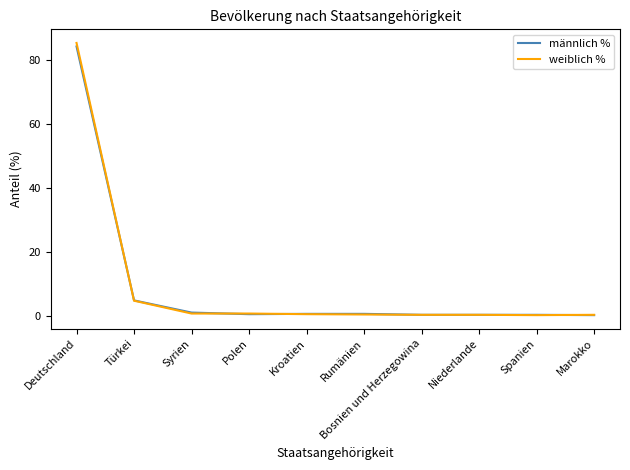

What is the smallest value displayed?

0.4